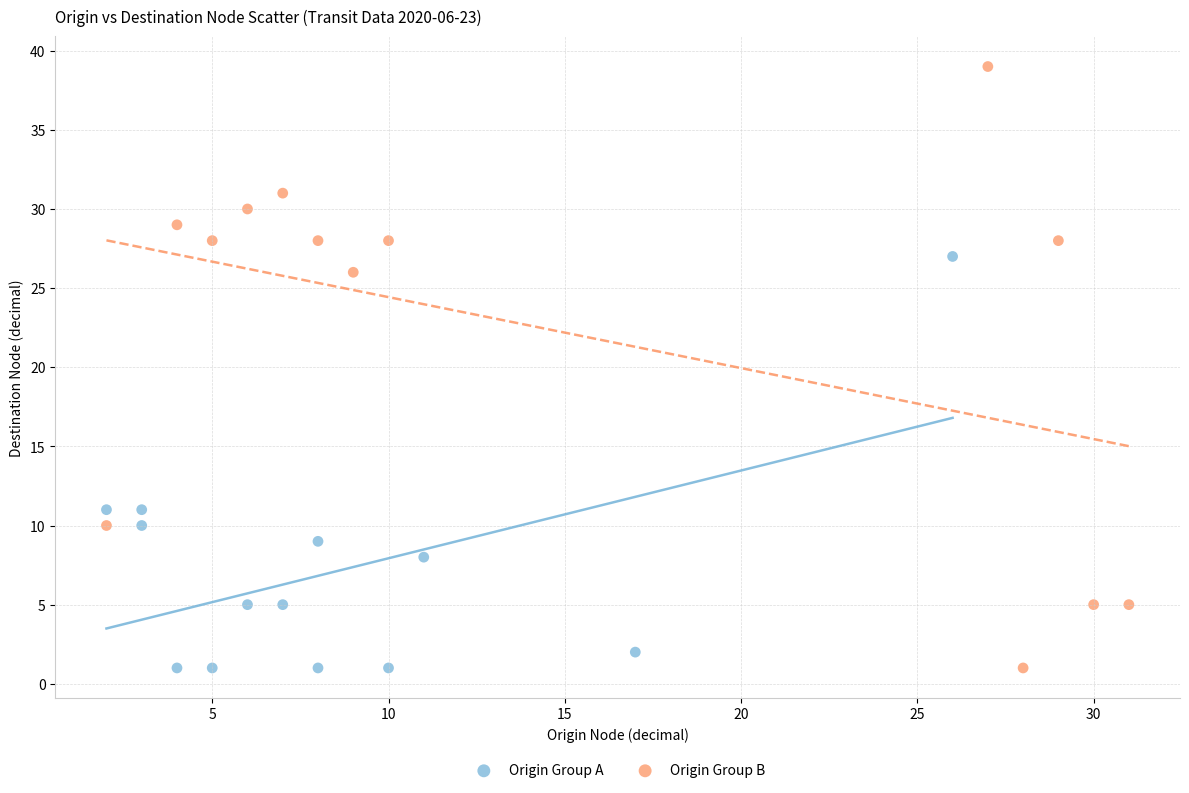

Which series has the largest Y range (max minus min)?

Origin Group B